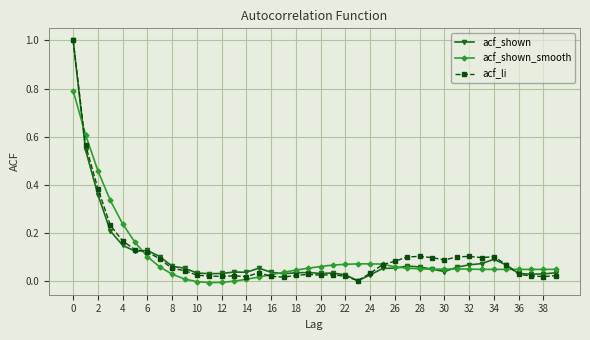

What is the greatest value displayed?

1.0